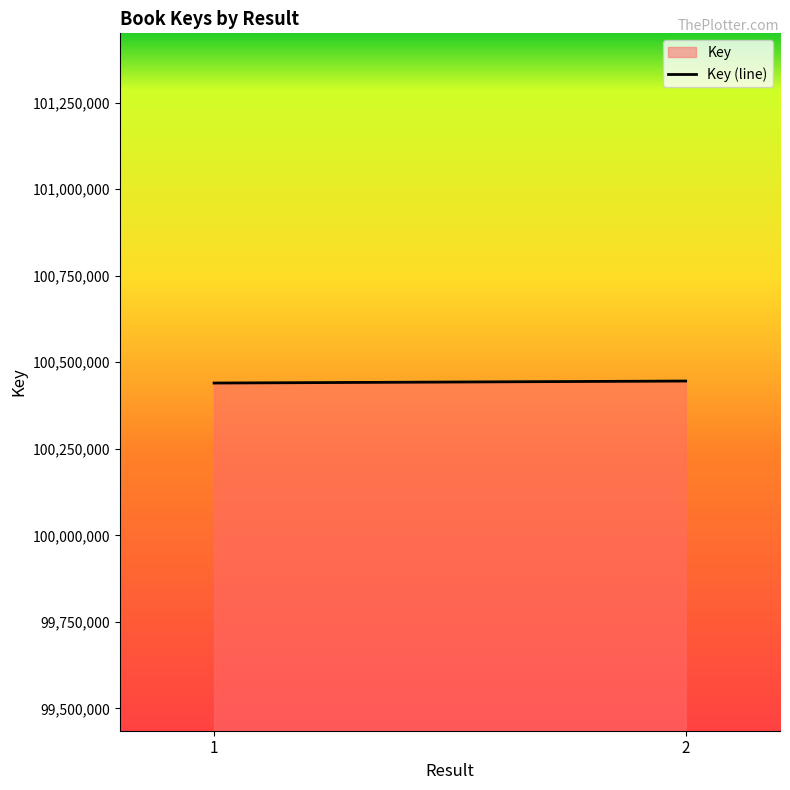

Which label corresponds to the largest value in the chart?

2